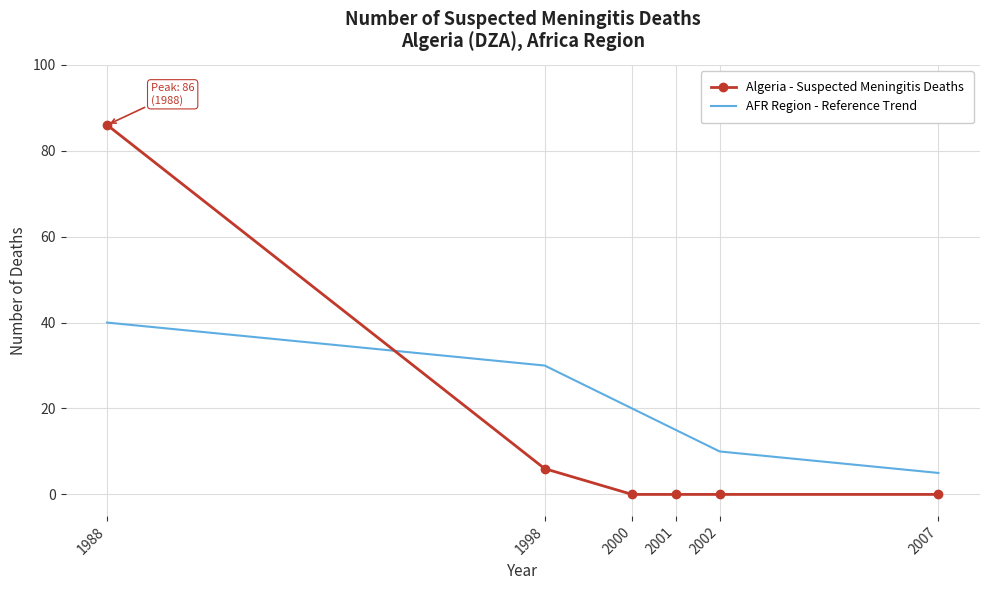

How many intersections are there between Algeria - Suspected Meningitis Deaths and AFR Region - Reference Trend?

1